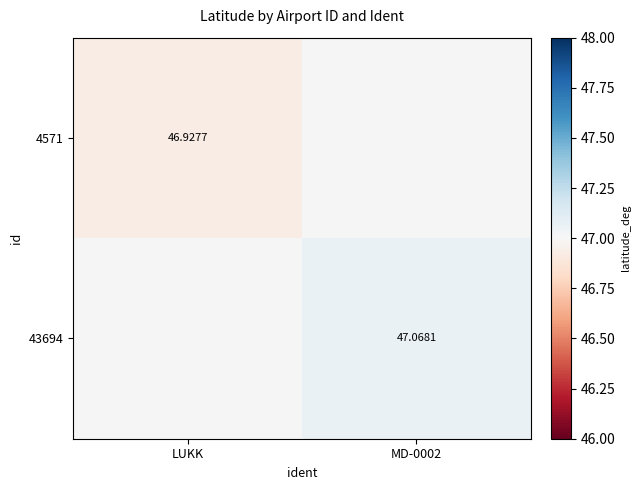

Is the value of 43694 at MD-0002 greater than the value of 4571 at LUKK?

Yes